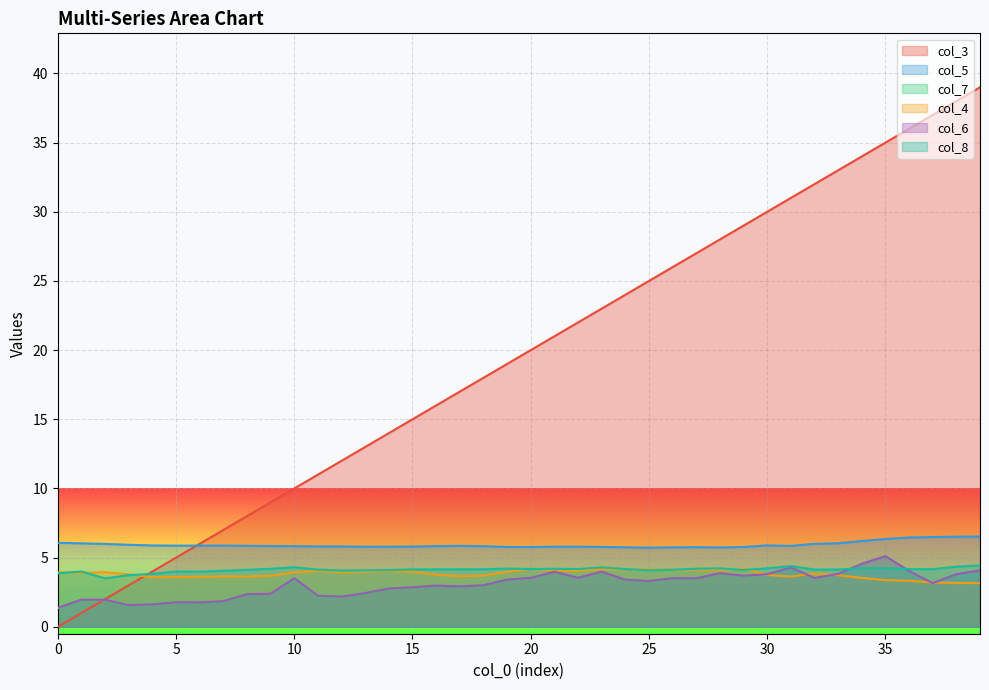

What is the sum of the col_7 values at 25 and 37?

6.4